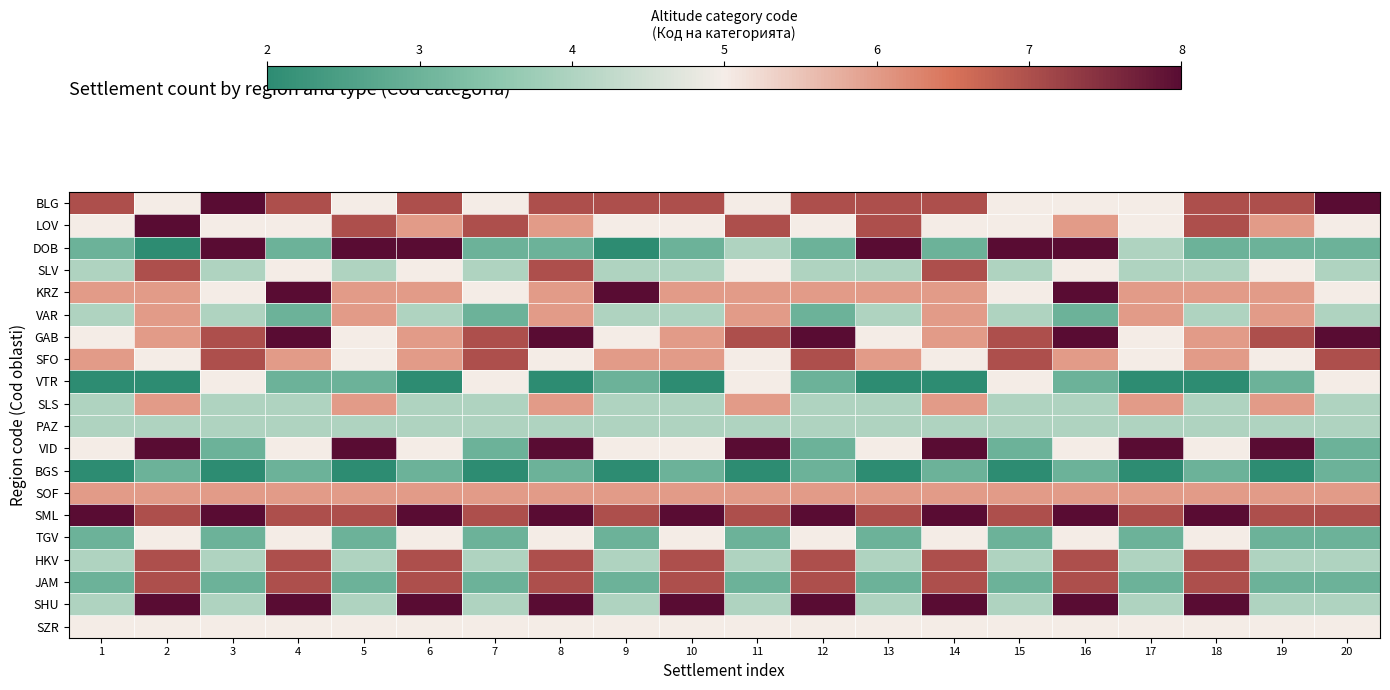

What is the difference between the highest and lowest values at 14?

6